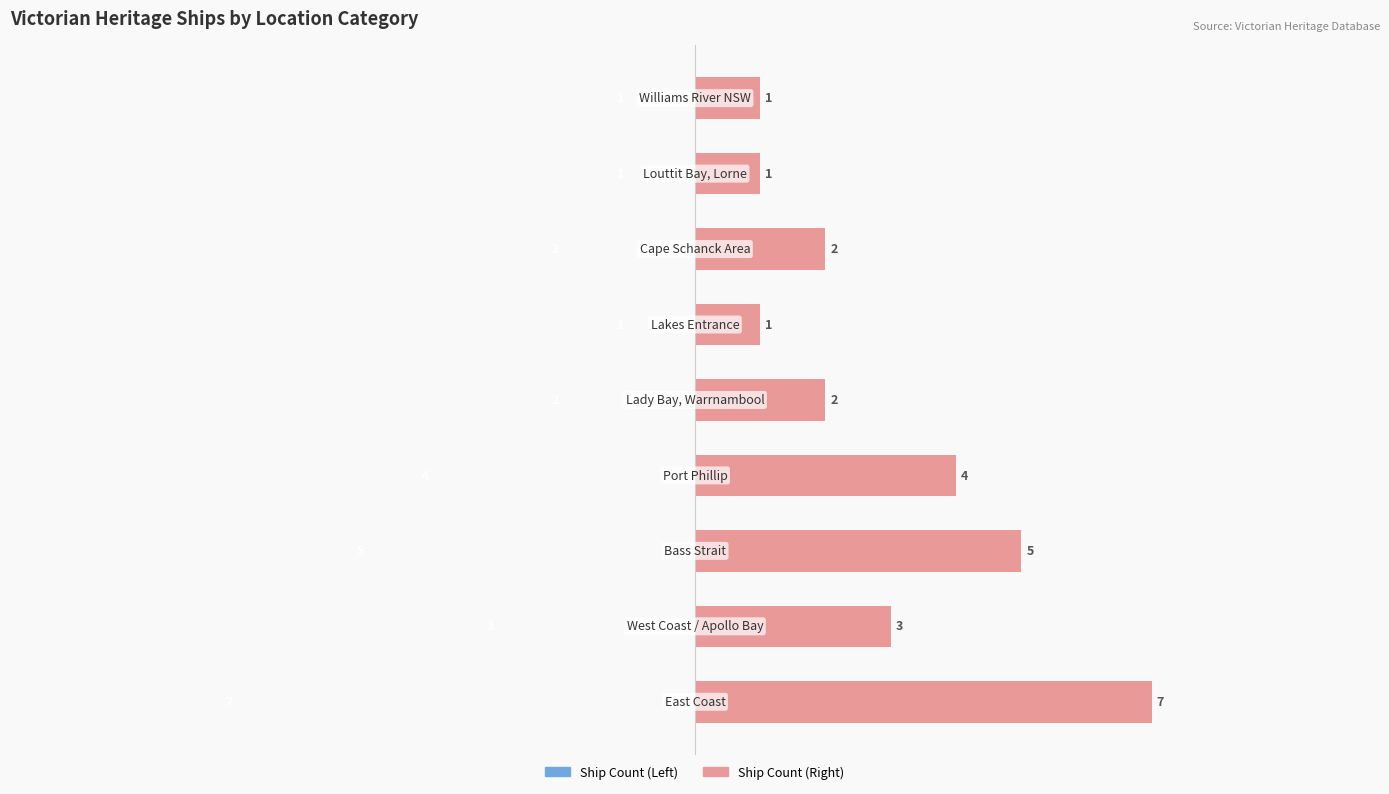

The value of Ship Count (Right) at 7 is 6.8. True or false?

False